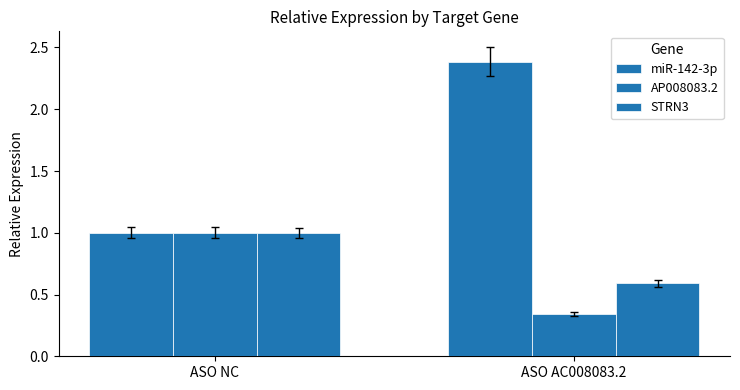

How many bars are there in total?

6